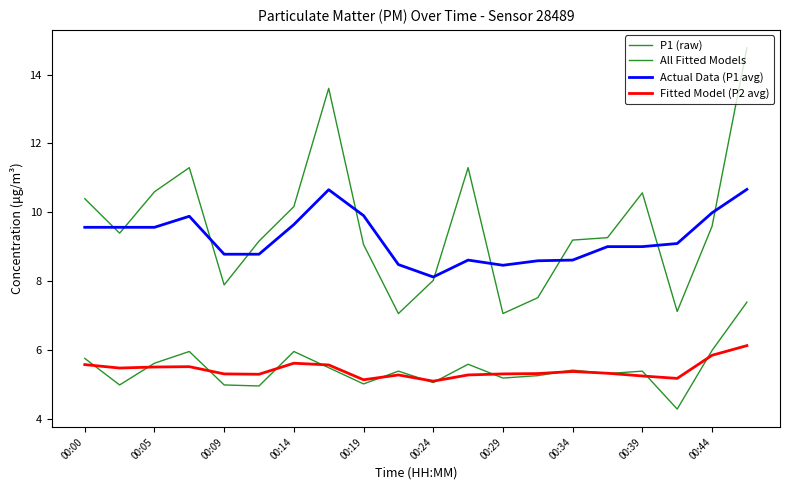

Does the chart have visible grid lines?

No